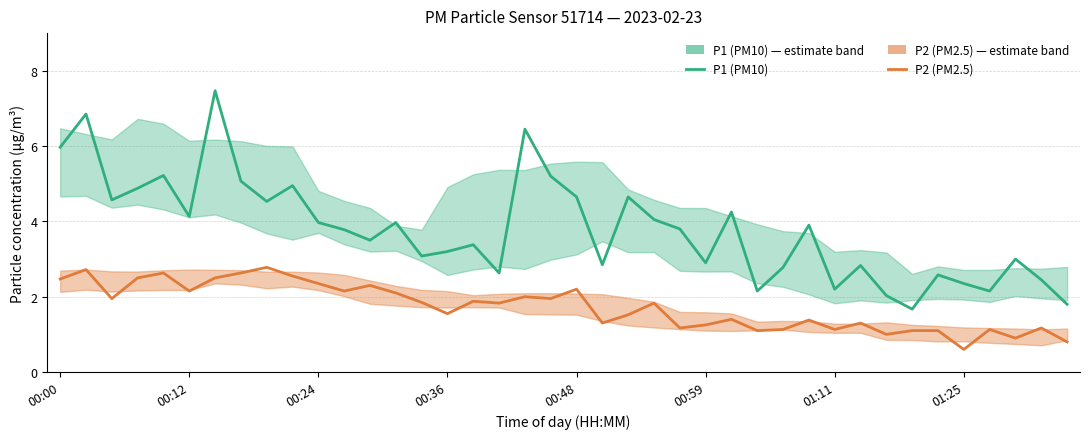

How many lines are shown in the chart?

2